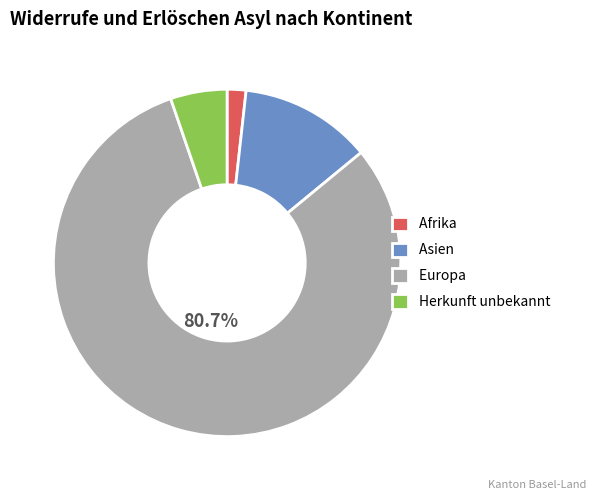

Which has a higher value, Europa or Afrika?

Europa